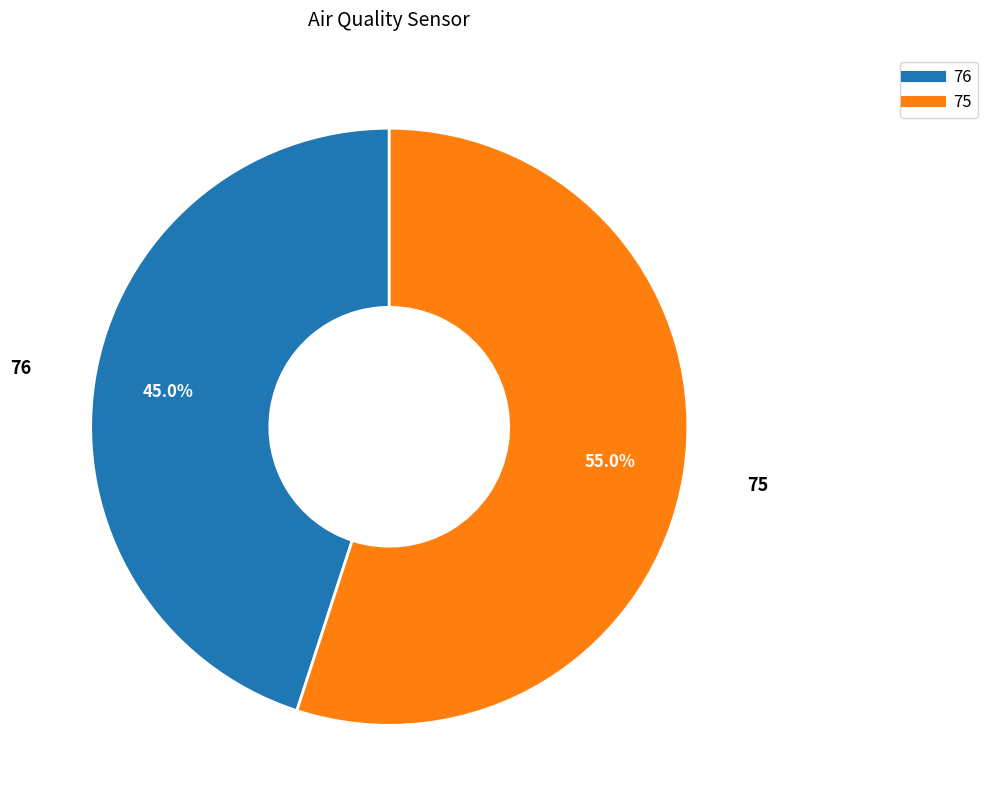

What portion of the pie excludes 76?

55.0%